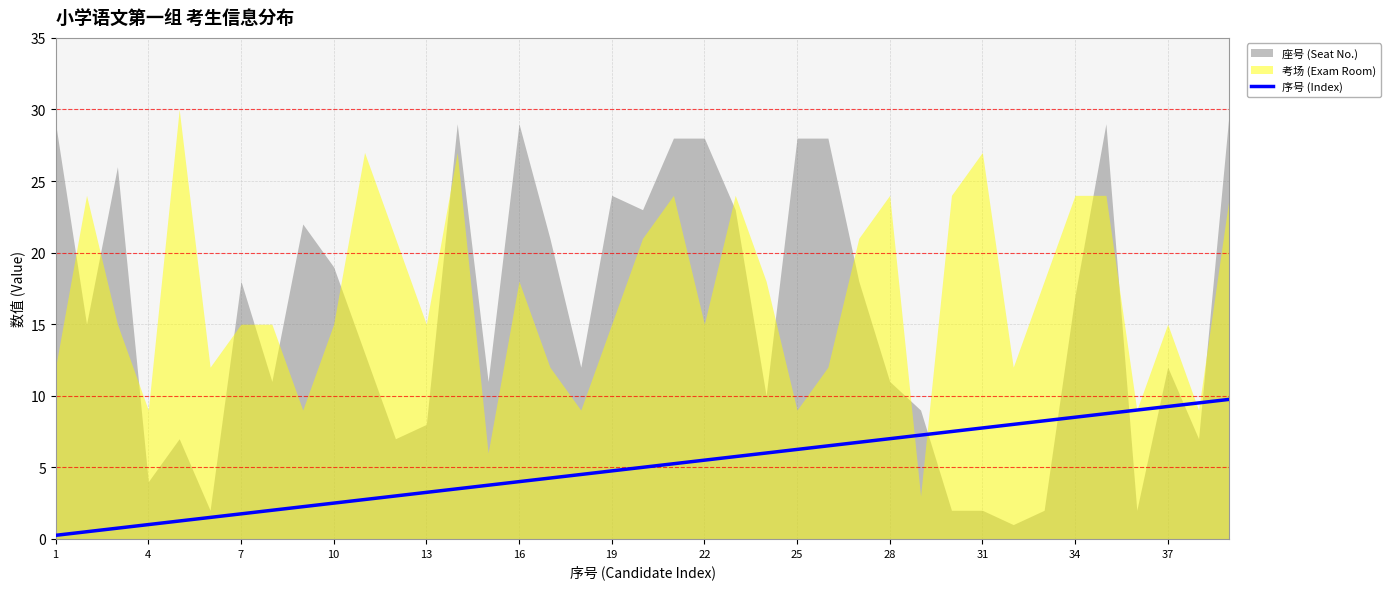

What is the average value?

5.0